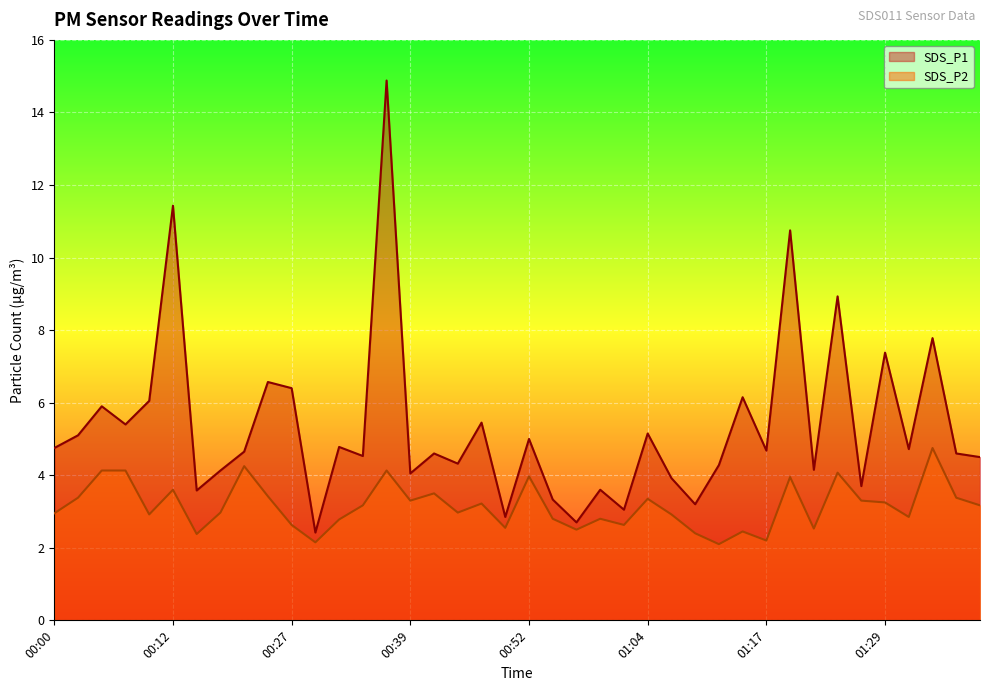

The SDS_P1 series shows 1.7 at 01:34. True or false?

False